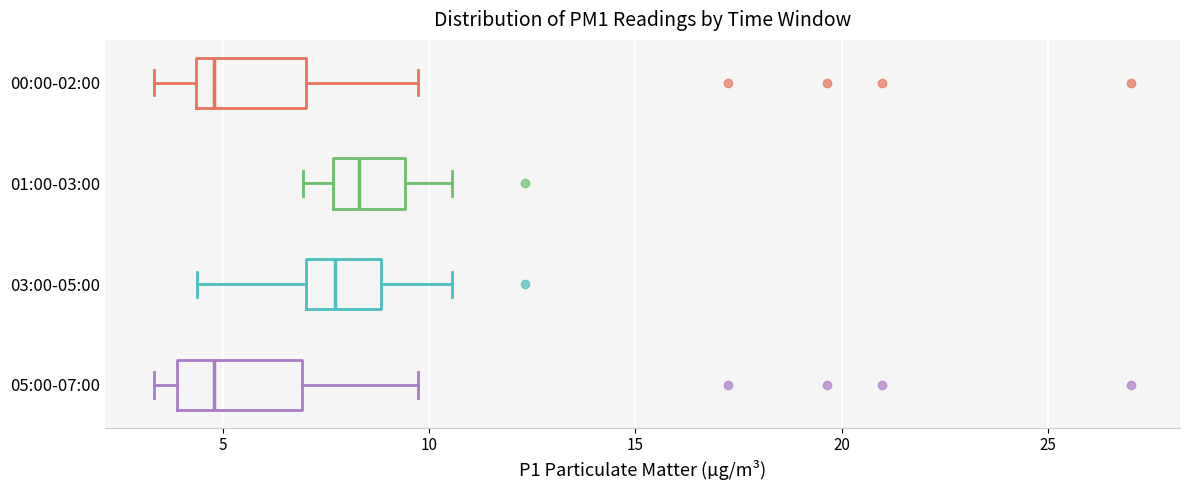

Which box has the furthest to the right median line?

01:00-03:00